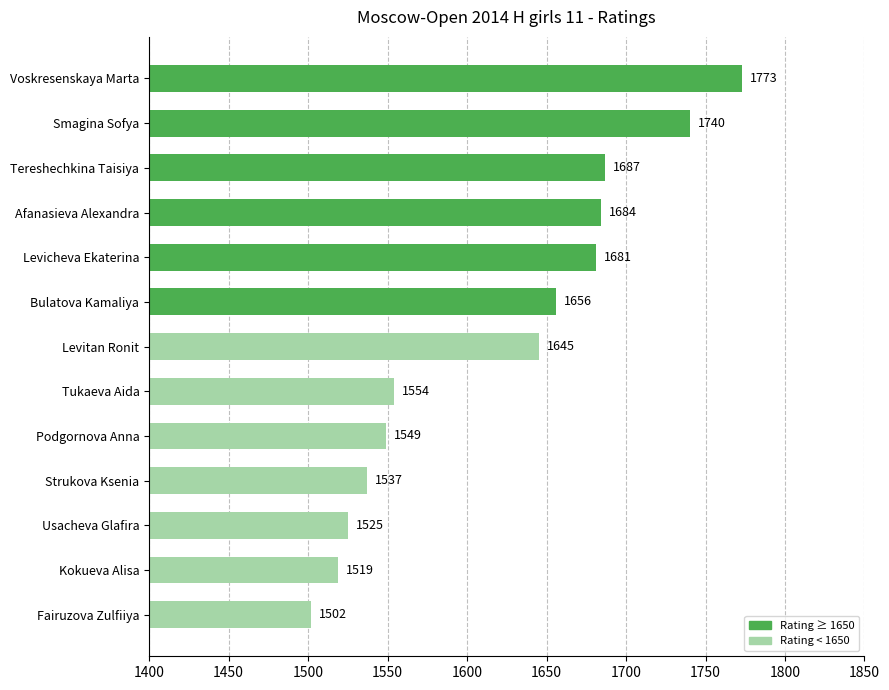

What is the change in value from Levitan Ronit to Kokueva Alisa?

-126